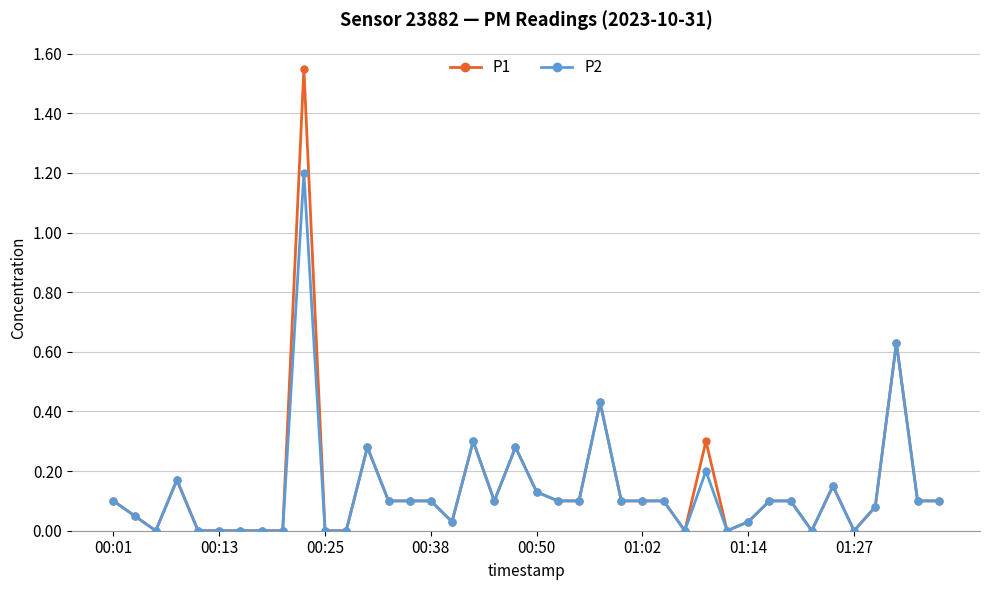

How many lines are shown in the chart?

2